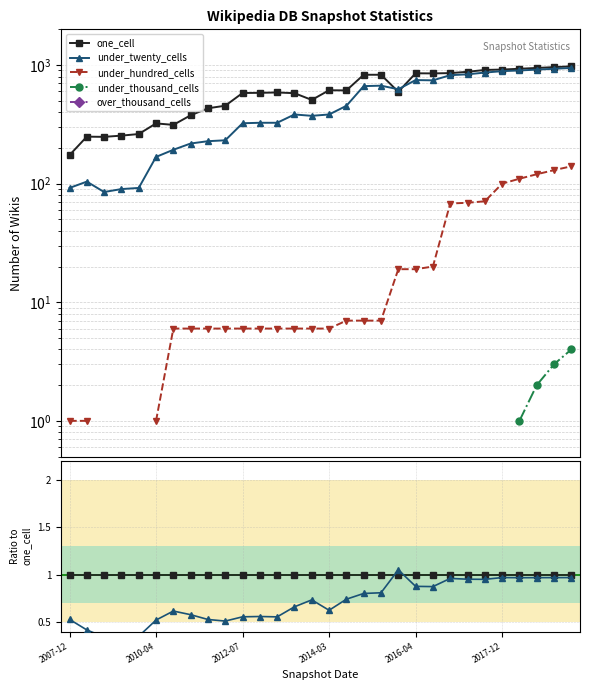

Which series has the largest range (max minus min)?

under_twenty_cells